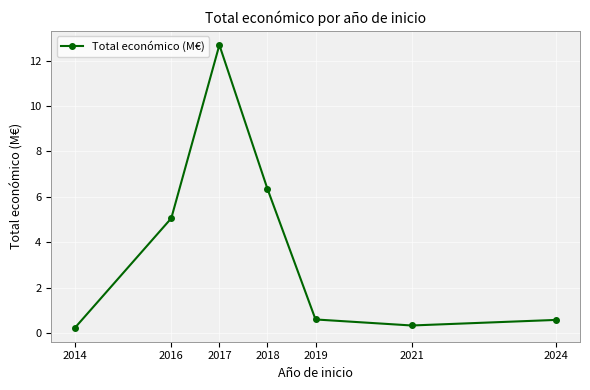

How many interior local valleys (lower than both neighbors) does the data have?

1